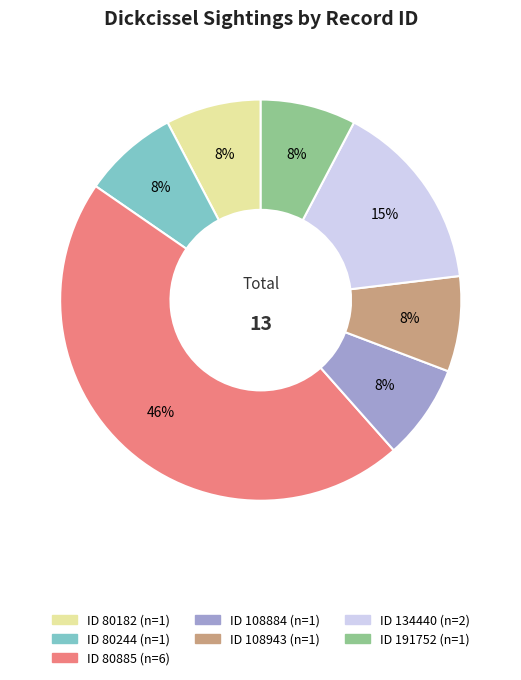

To the nearest percent, what is the average slice percentage?

14%